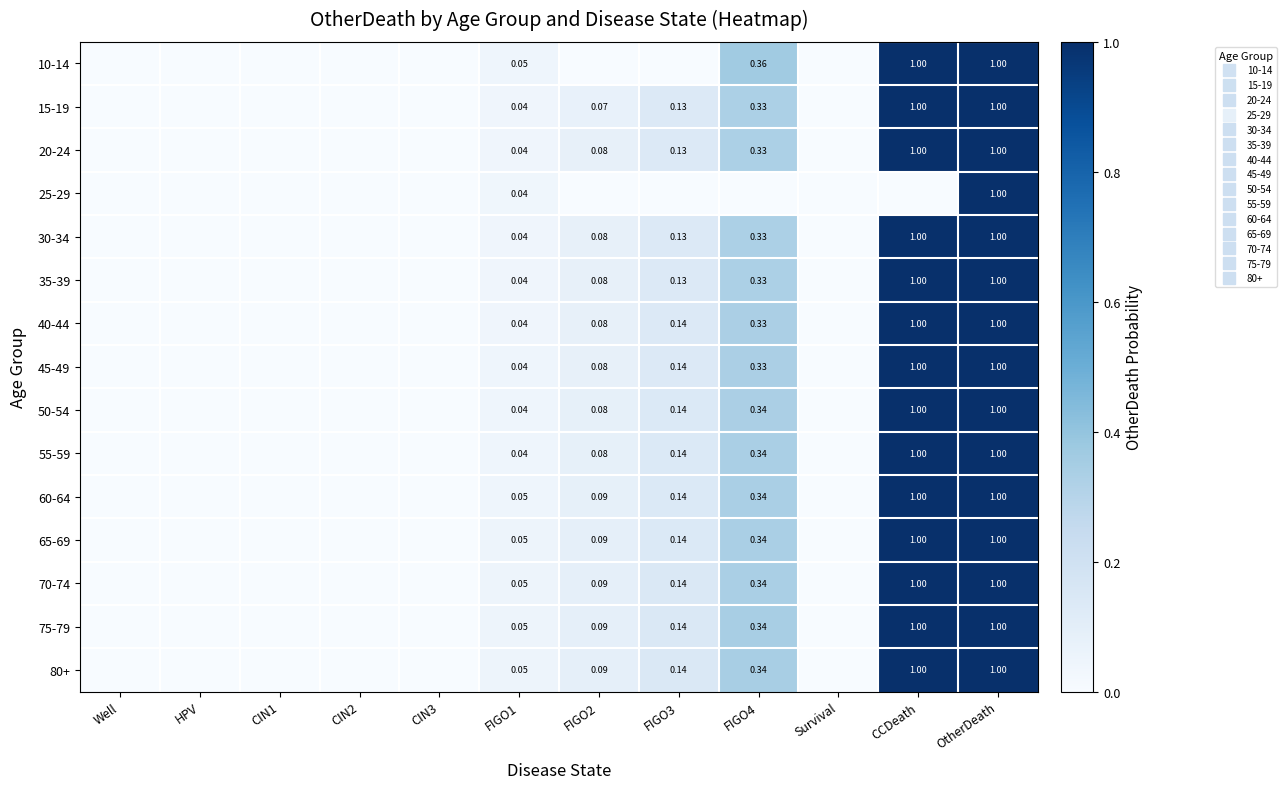

What is the sum of all 30-34 values?

2.6